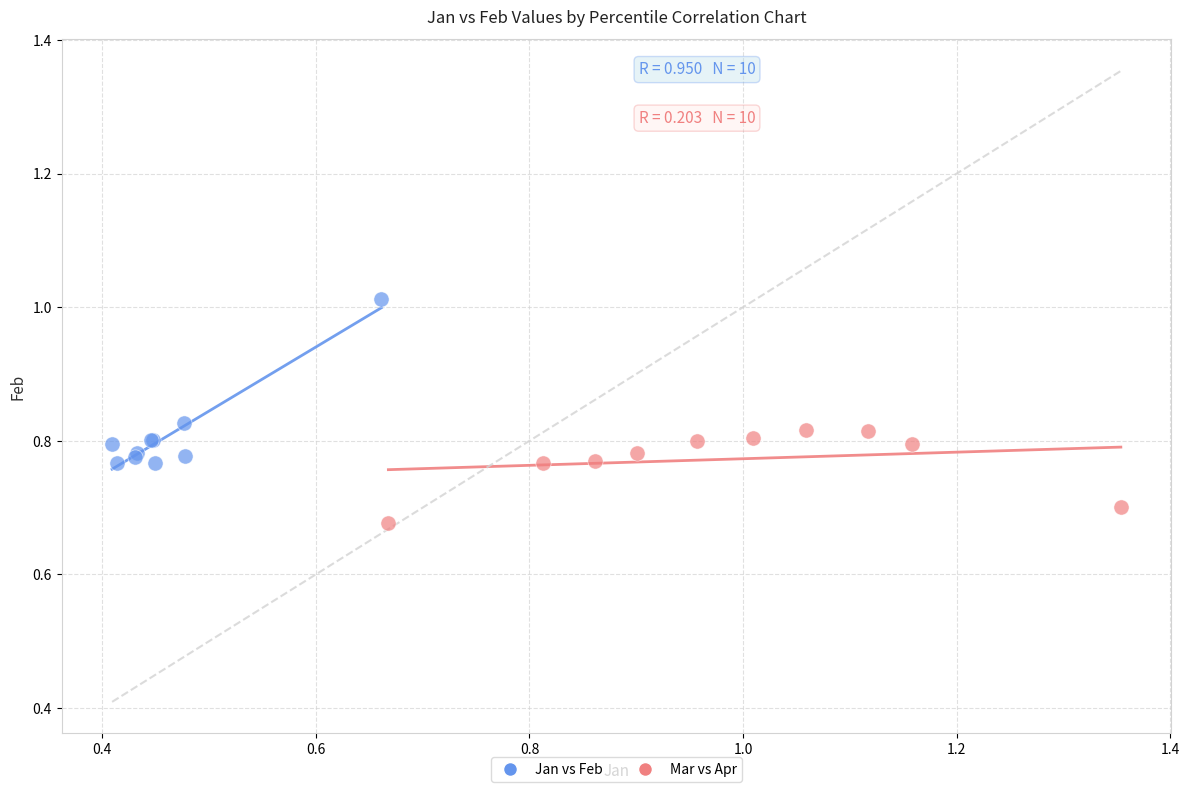

Which series has the widest spread of Y values?

Jan vs Feb